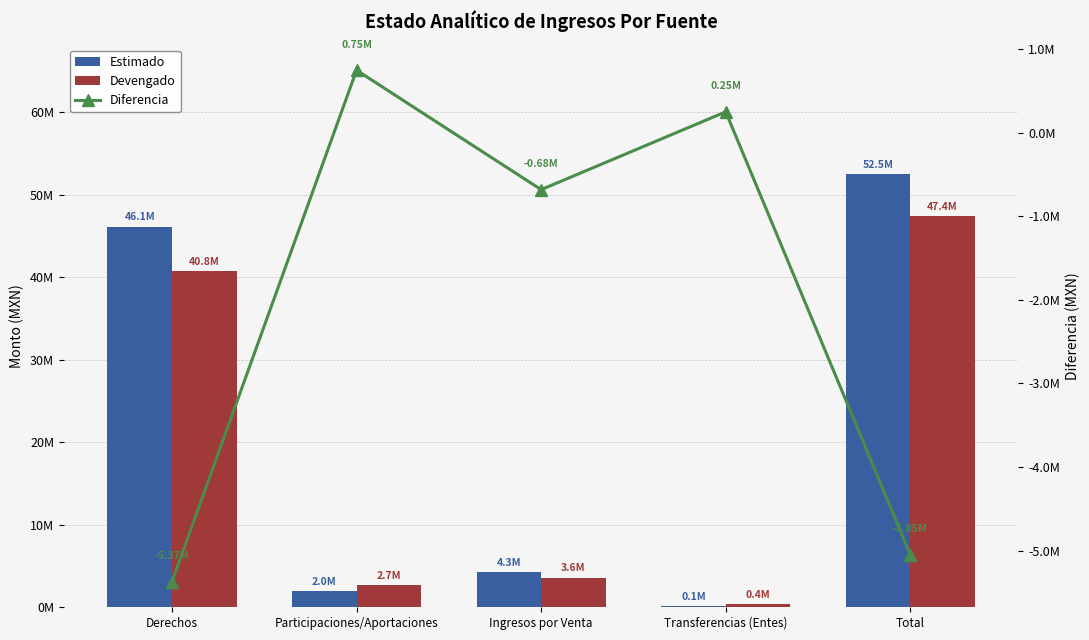

Rank the series by their maximum value, from lowest to highest.

Diferencia, Devengado, Estimado